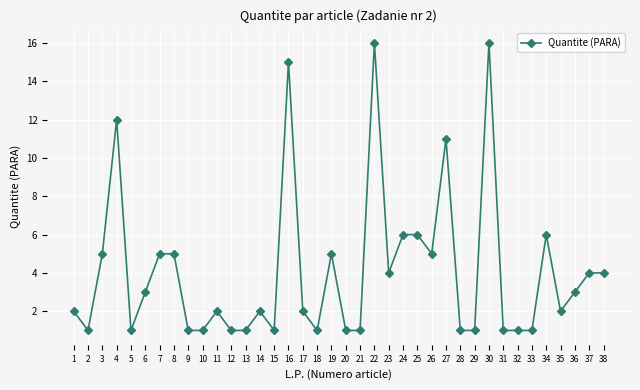

What is the ratio of the value at 8 to the value at 1?

2.5